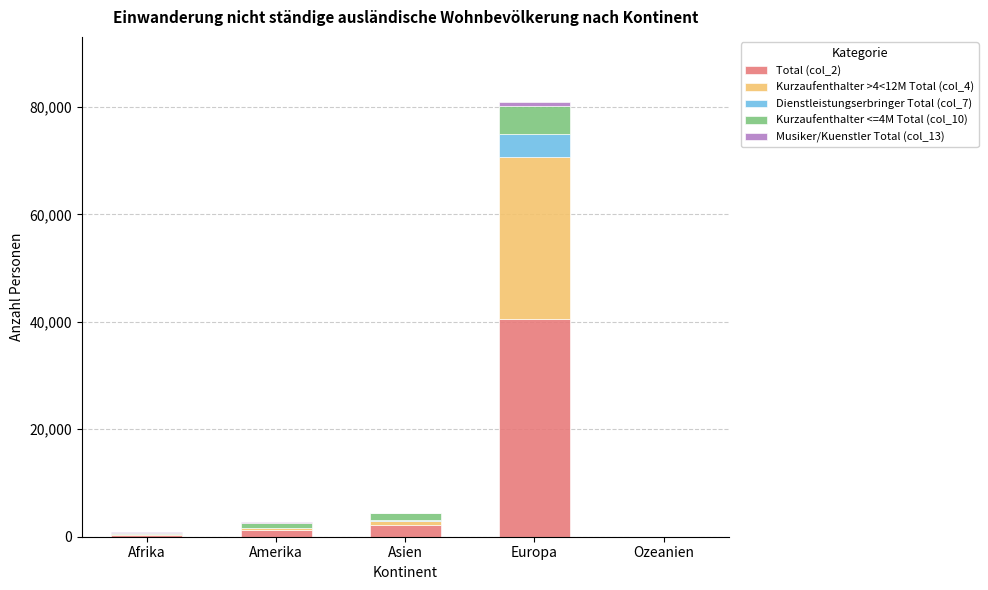

The value of Total (col_2) at Europa is 40454. True or false?

True